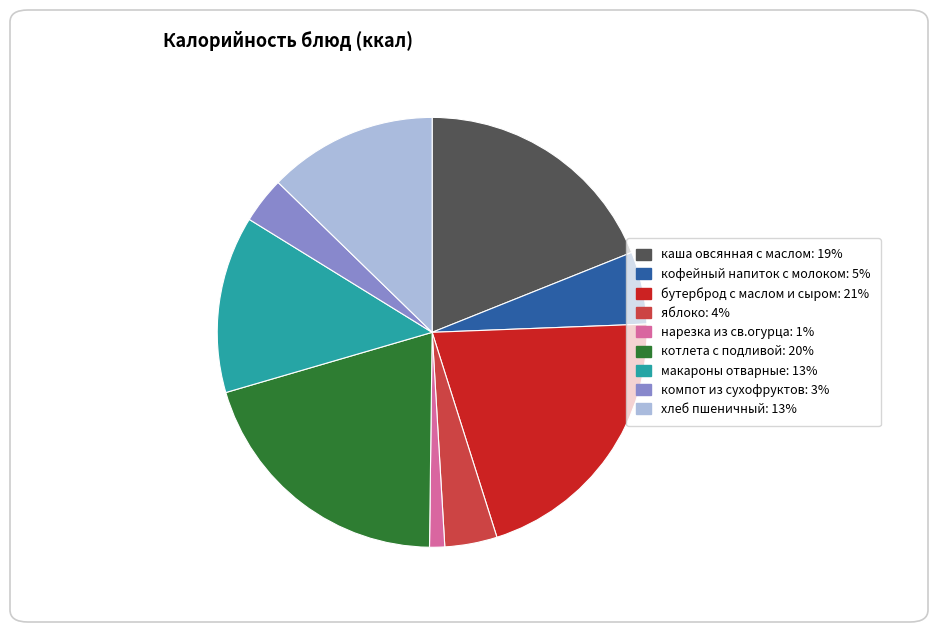

Is it true that бутерброд с маслом и сыром: 21% is 21% of the pie?

True